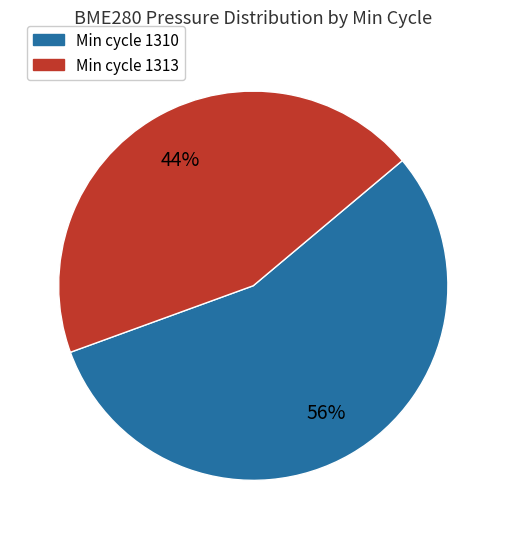

To the nearest percent, what is the average slice percentage?

50%